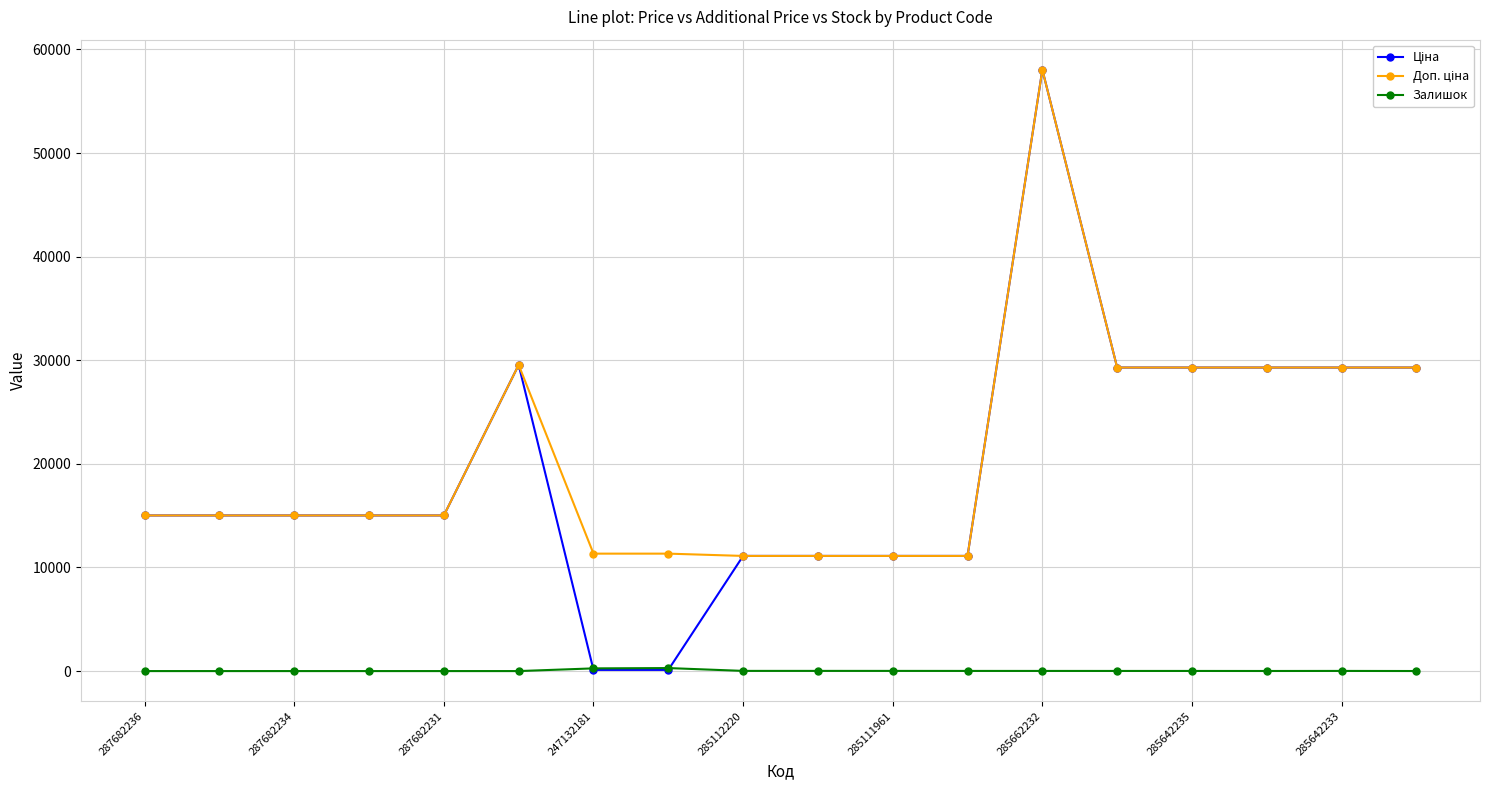

Count the number of categories in the chart.

18